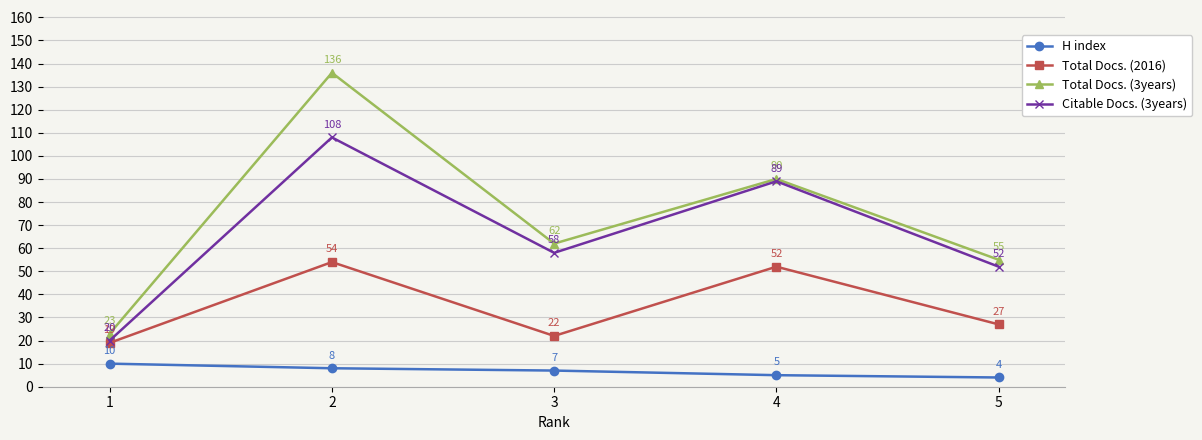

How many interior local valleys does the Total Docs. (3years) series have?

1